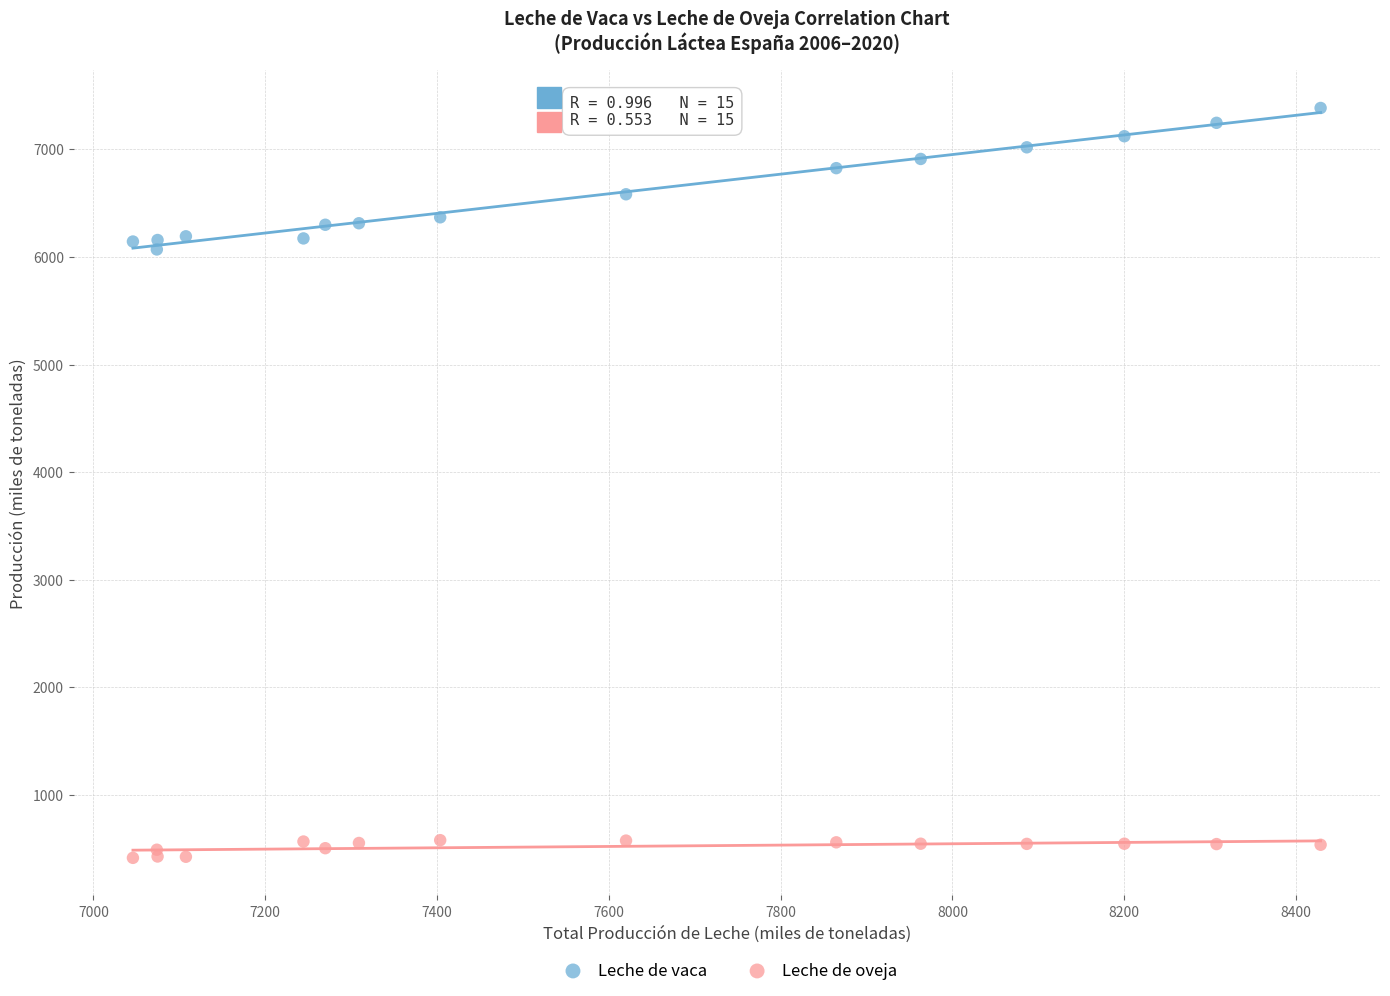

Which series has the largest Y range (max minus min)?

Leche de vaca